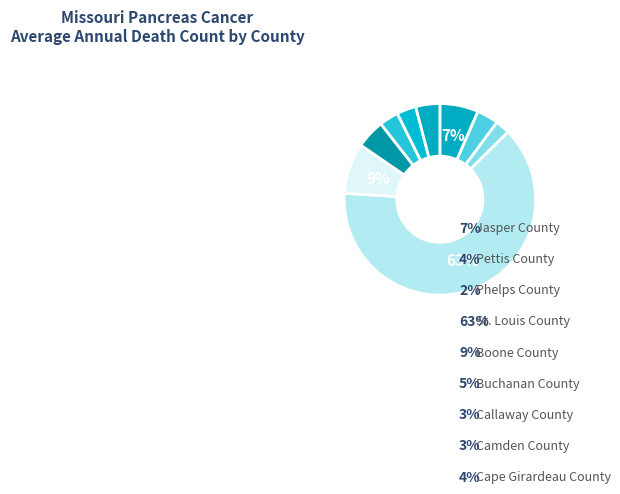

Which slice is the smallest?

Phelps County